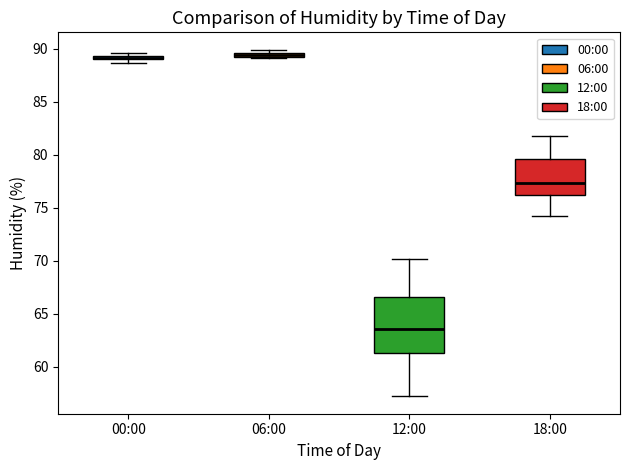

Where is the upper edge of the box for 00:00 on the y-axis? The values are not printed on the chart, so give them approximately, as read against the axis.

89.5